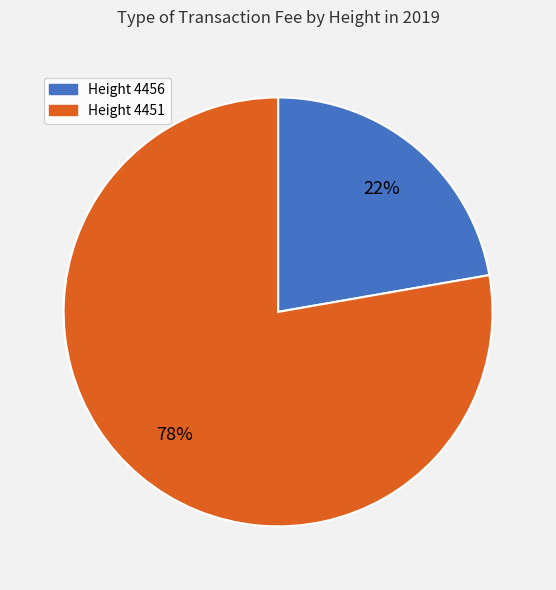

To the nearest percent, what percentage of the pie is Height 4456?

22%